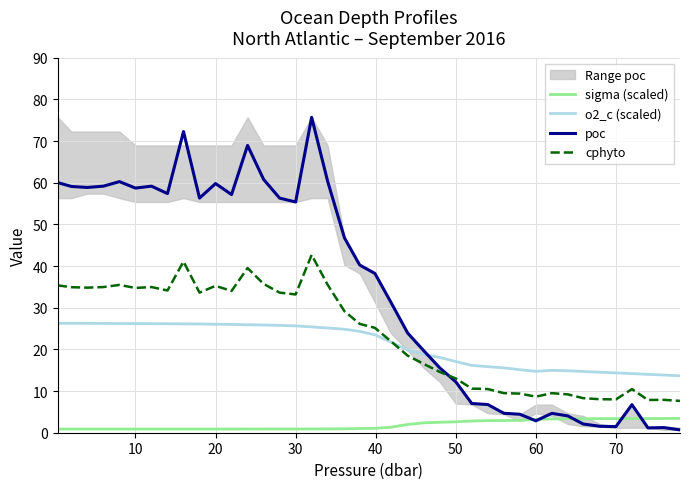

What is the minimum value for o2_c (scaled)?

13.7